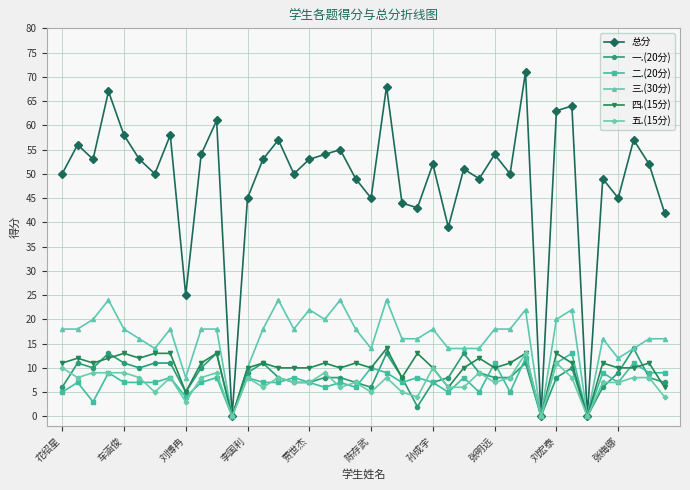

What is the maximum value shown in the chart?

71